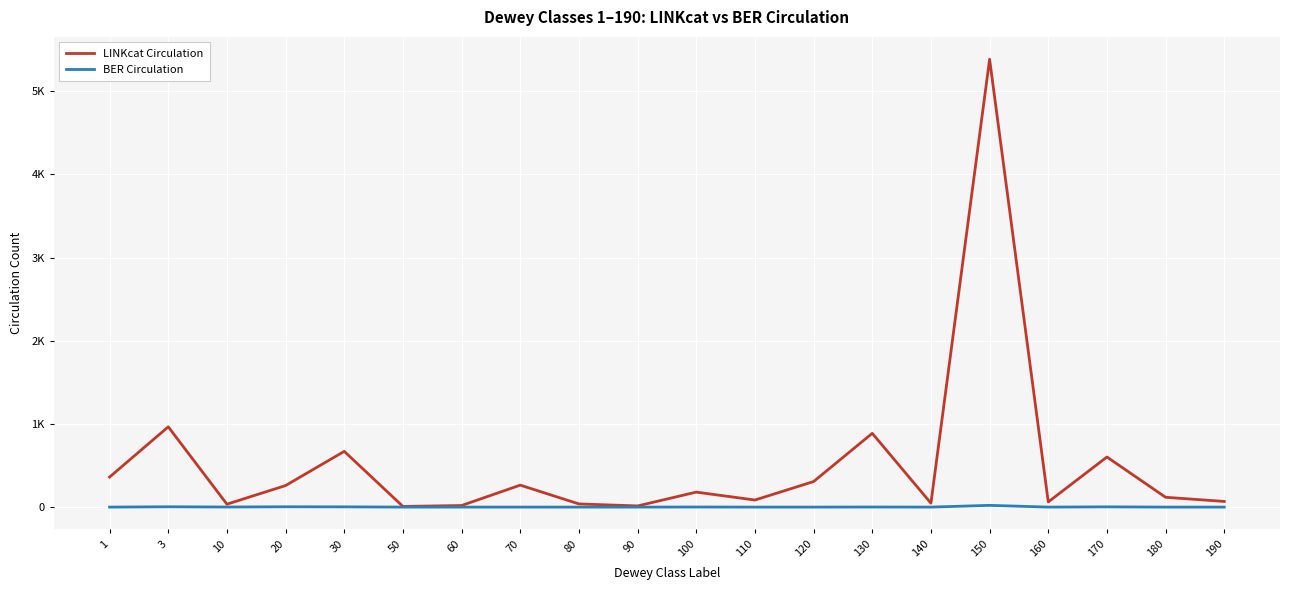

At which category does LINKcat Circulation reach its first local valley?

10